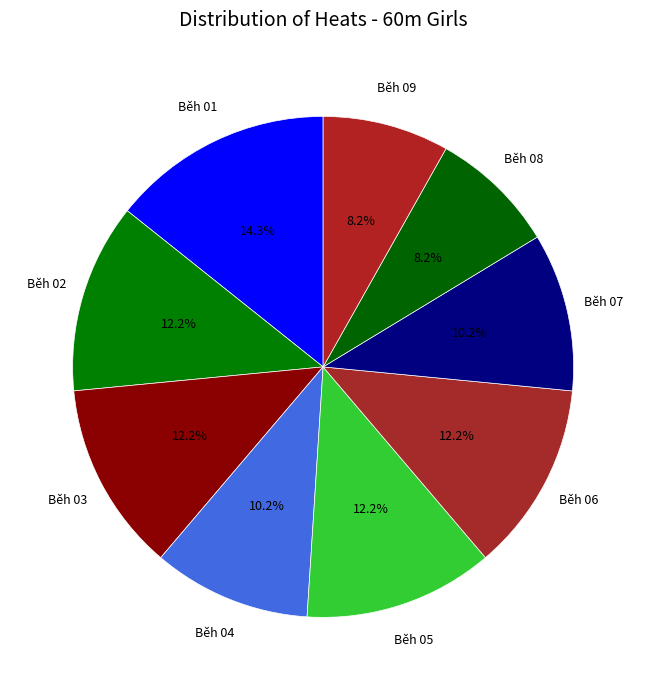

Is there any slice that represents more than half of the pie?

No